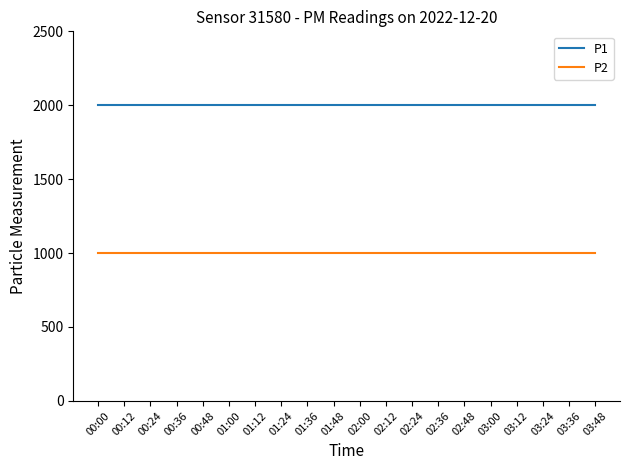

What is the minimum value shown in the chart?

999.9